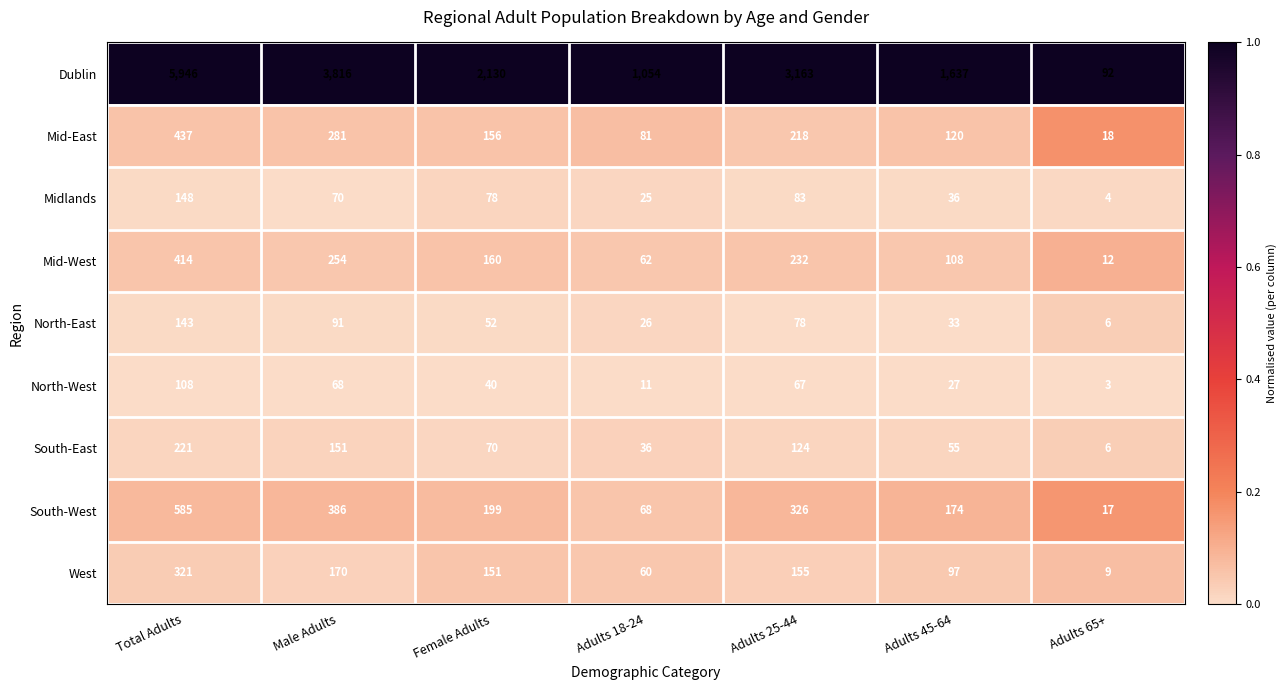

Which series has the widest spread of values?

Dublin